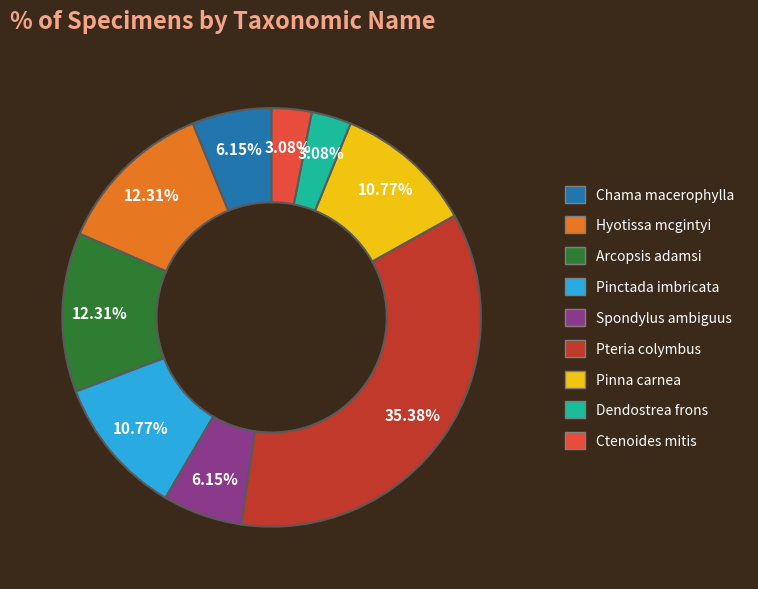

How many segments does this pie chart have?

9